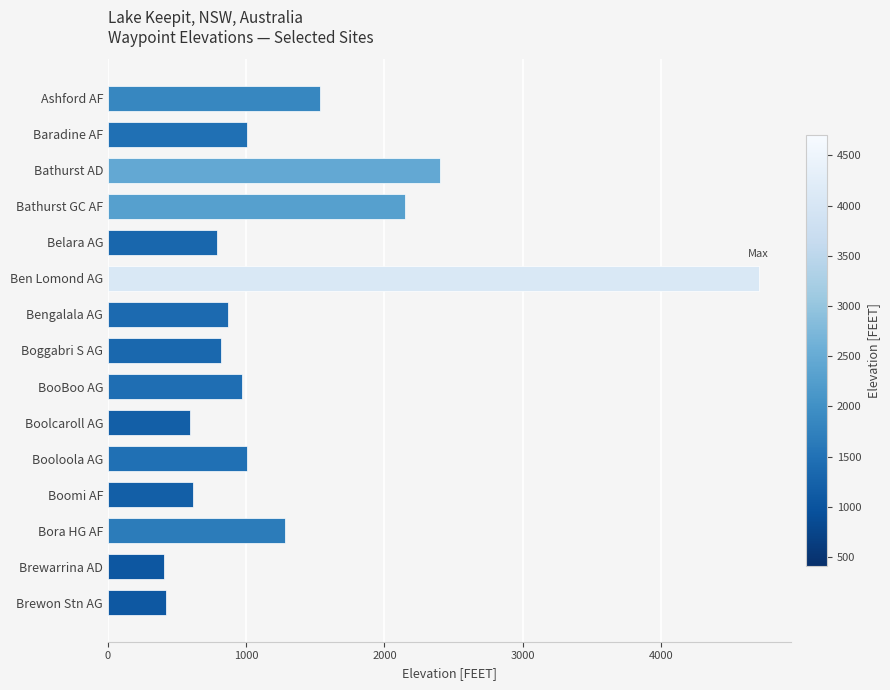

What is the smallest value displayed?

407